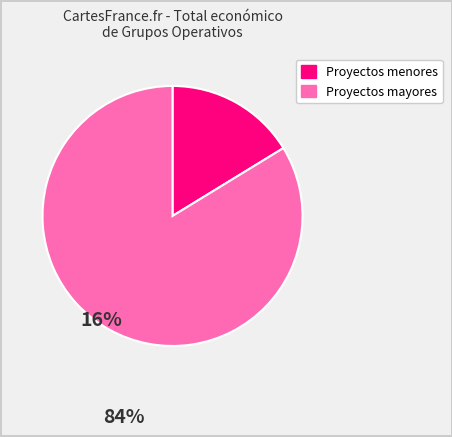

Is there a majority slice in this chart?

Yes